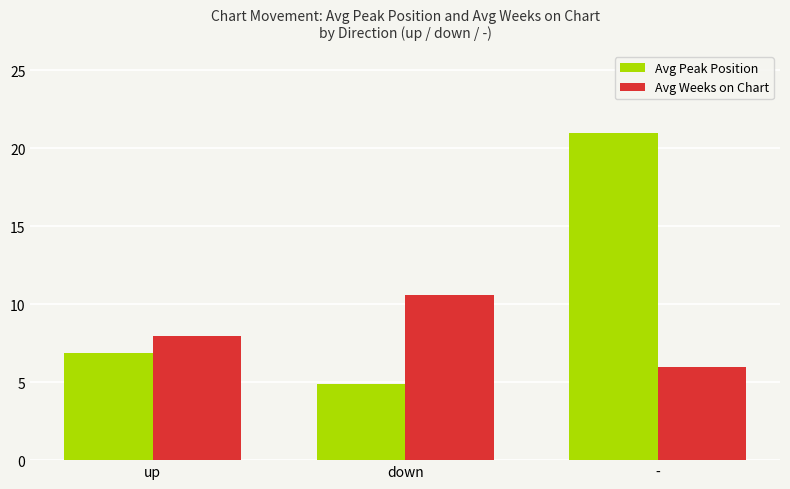

How many Avg Weeks on Chart values are between 6 and 10?

2